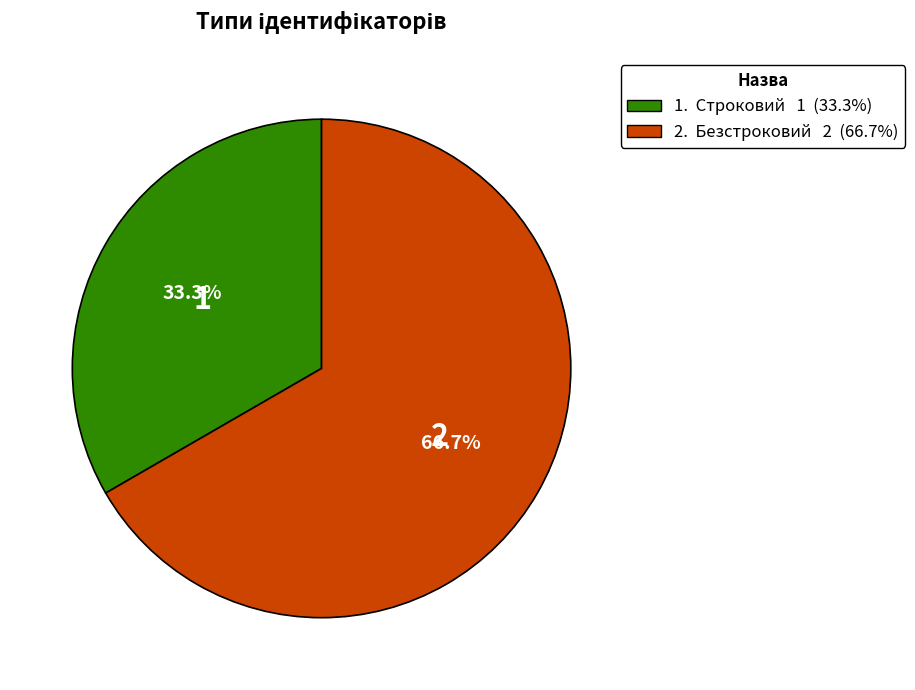

Does any single category account for the majority?

Yes